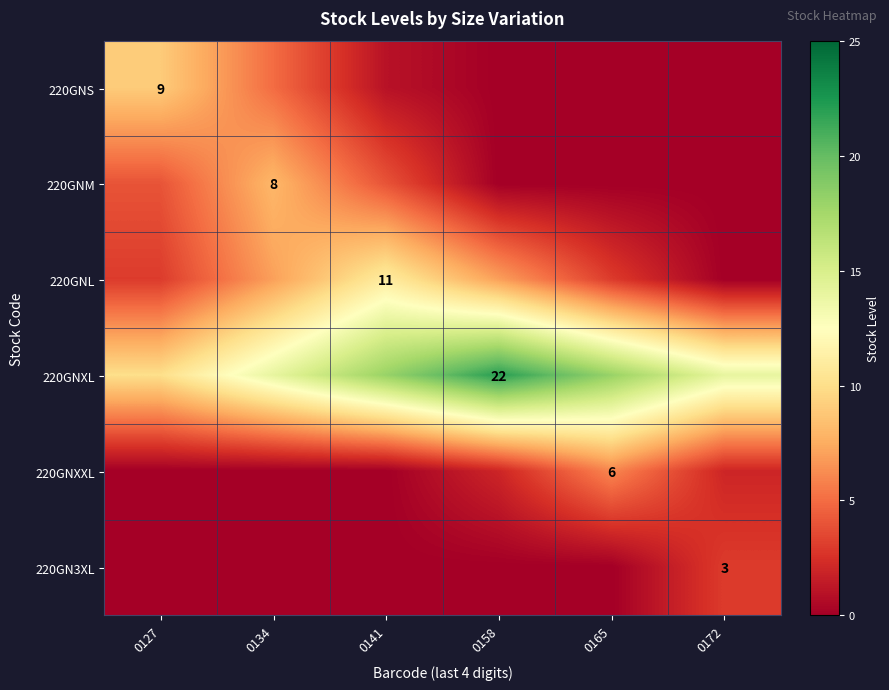

True or false: 220GNM has a value of 2 at 0134.

False